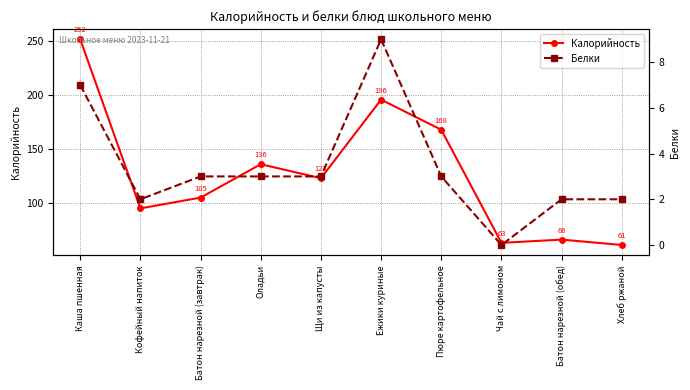

How many values in the Белки series are below 3?

4